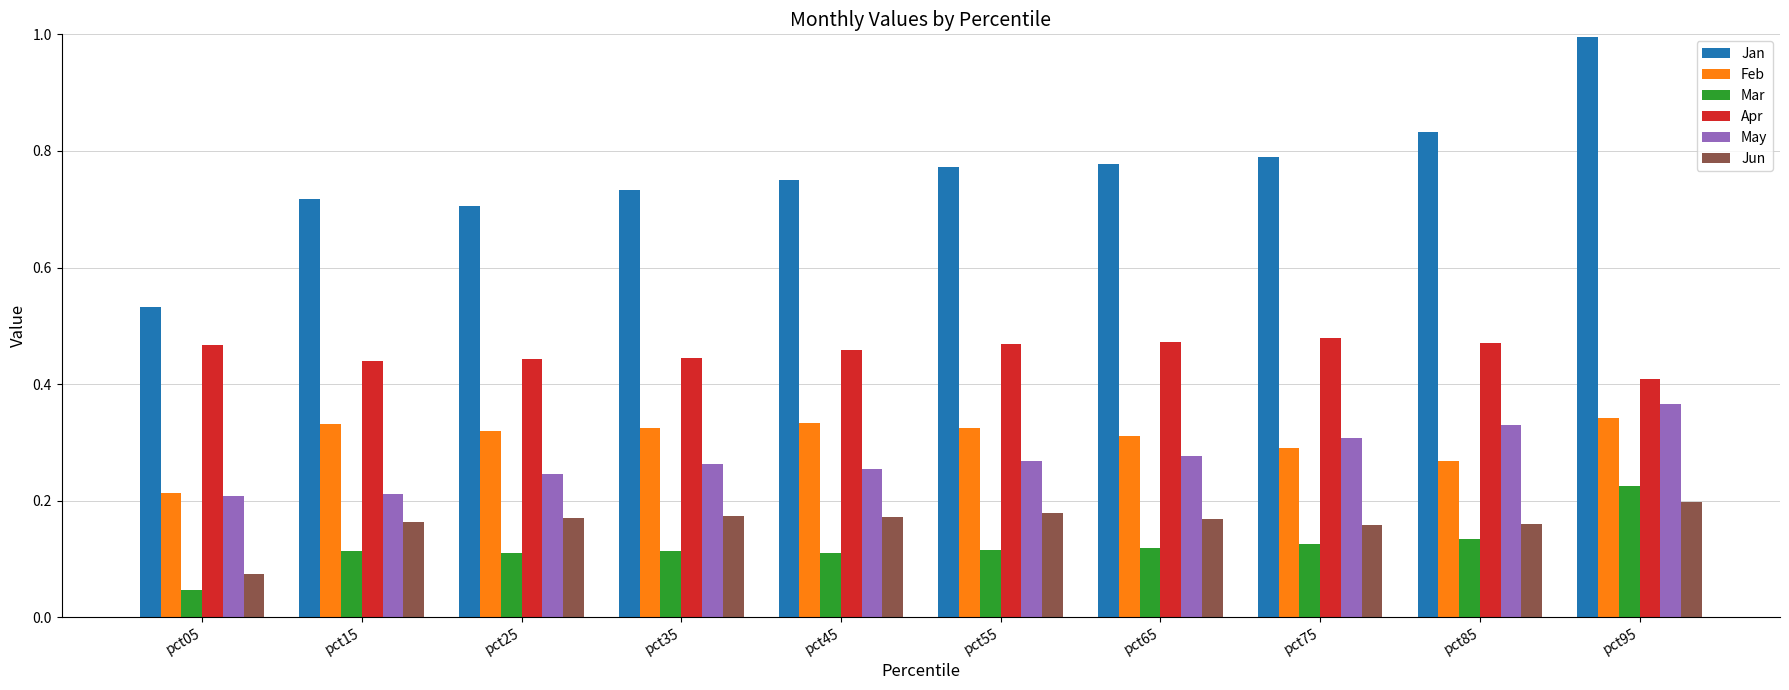

Is the value of Mar at pct05 greater than the value of Feb at pct25?

No